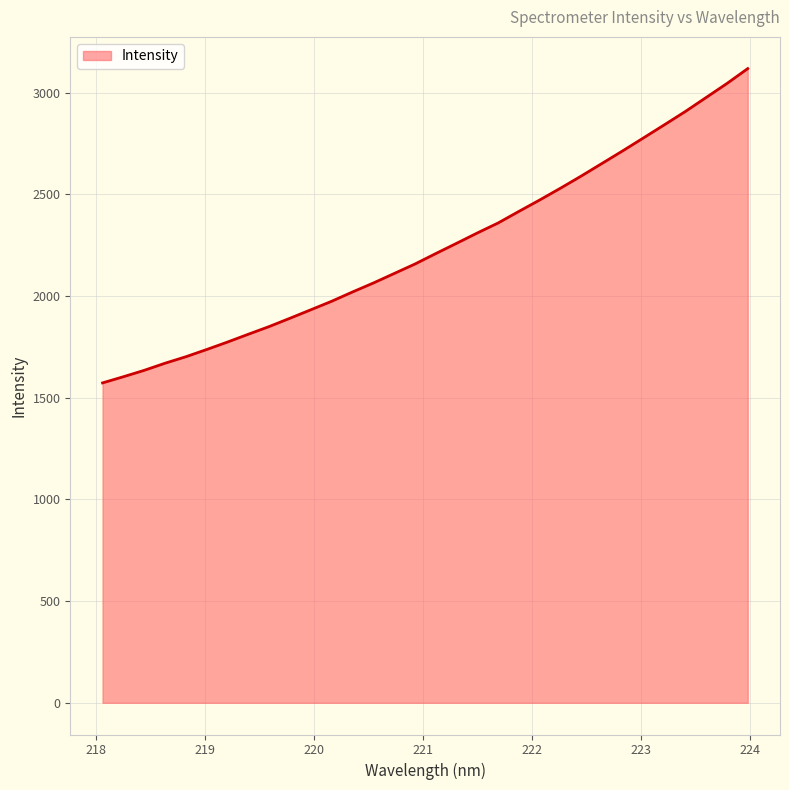

How many values are below 2208?

16